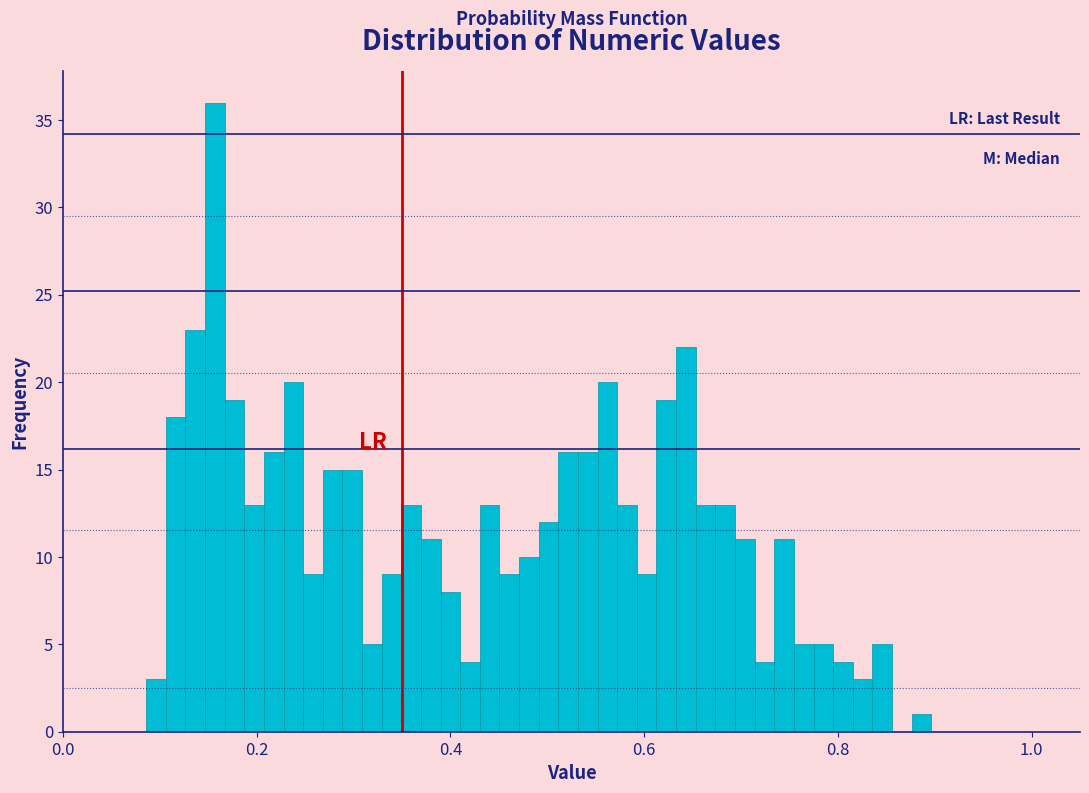

Around what value on the x-axis is the tallest bar? Give the approximate position of its centre, as read against the axis.

0.16